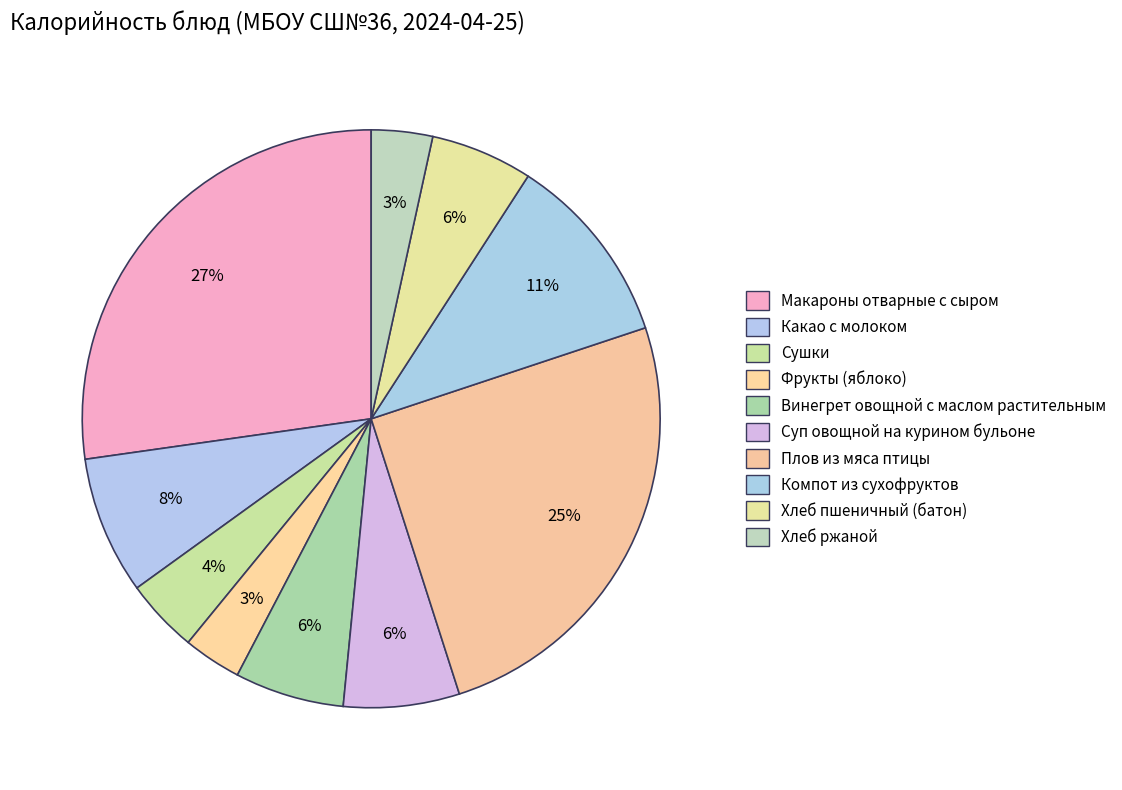

The Плов из мяса птицы slice represents 13% of the pie. True or false?

False